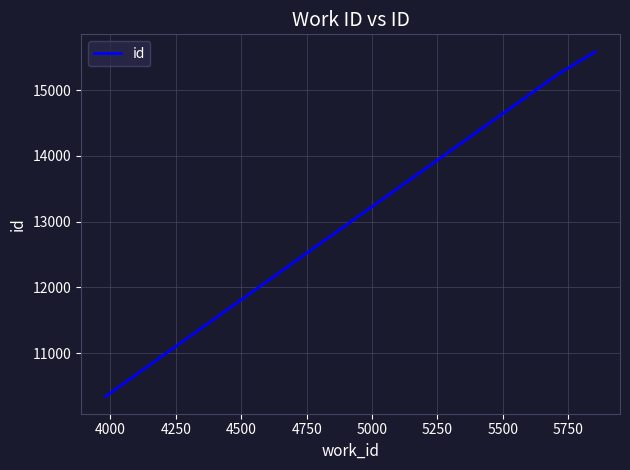

Reading left to right, what are all the values shown in this chart?

10343	15238	15586